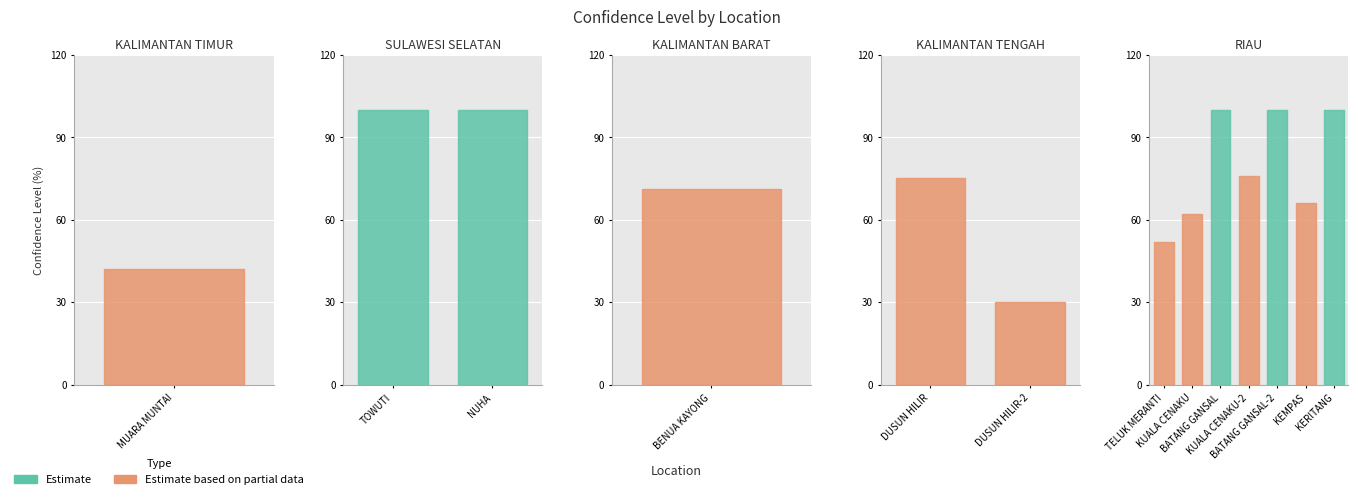

What is the approximate value of Tingkat Kepercayaan(%) at KUALA CENAKU-2?

76.0